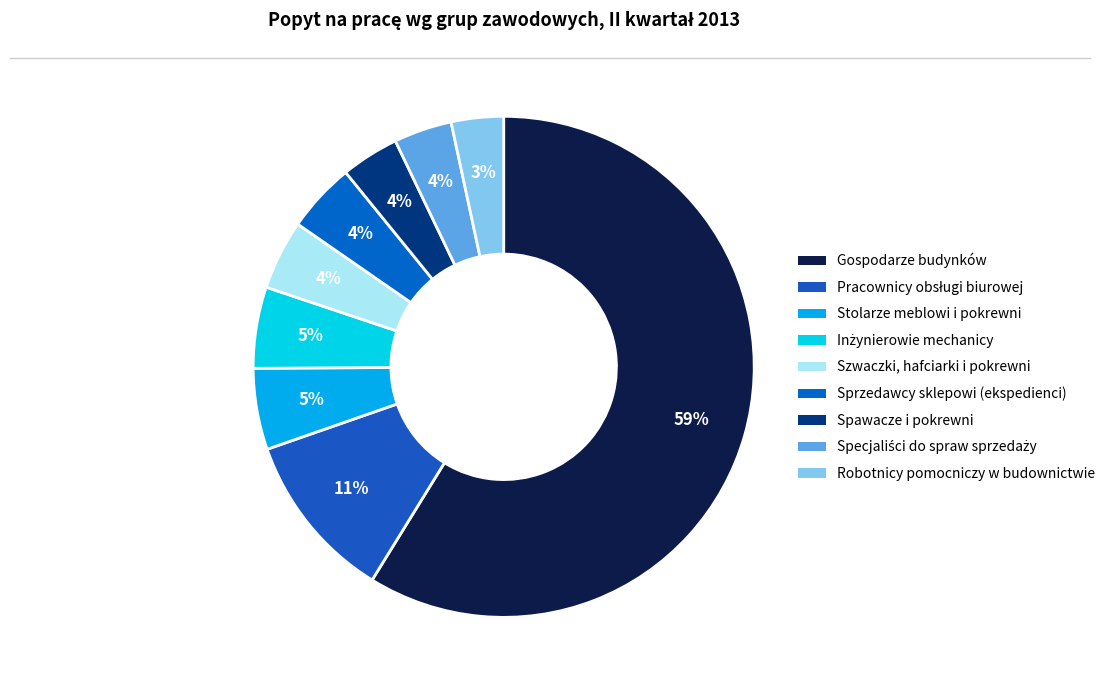

Which slice represents more than half of the pie?

Gospodarze budynków